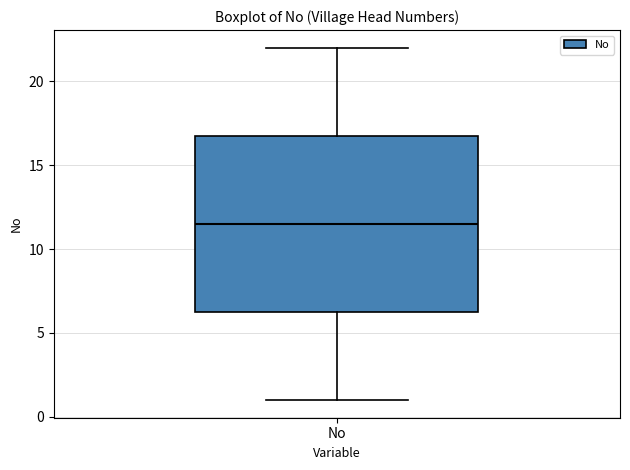

Transcribe this box plot: give where the median line is, the range the box spans, and where the two whiskers end, as read against the y-axis. The values are not printed on the chart, so give them approximately, as read against the axis.

median 11.5, box 6.5 to 17.0, whiskers 1.0 to 22.0